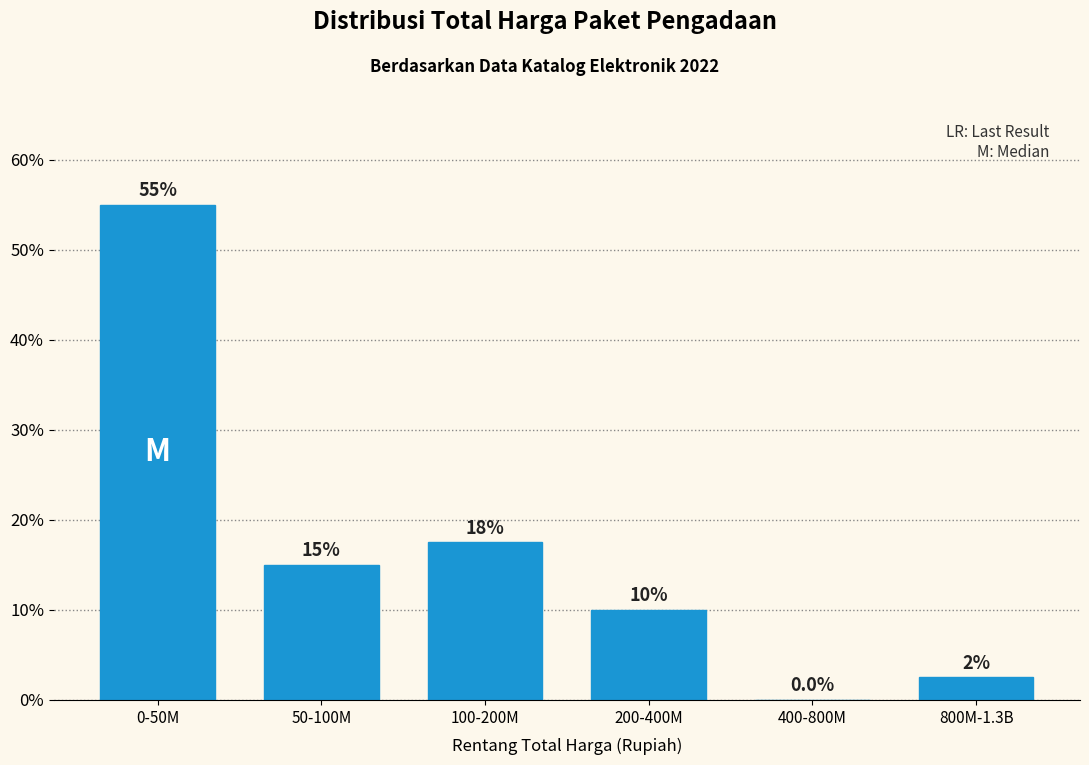

Reading left to right, what are all the values shown in this chart?

0-50M=55.0	50-100M=15.0	100-200M=17.5	200-400M=10.0	400-800M=0.0	800M-1.3B=2.5